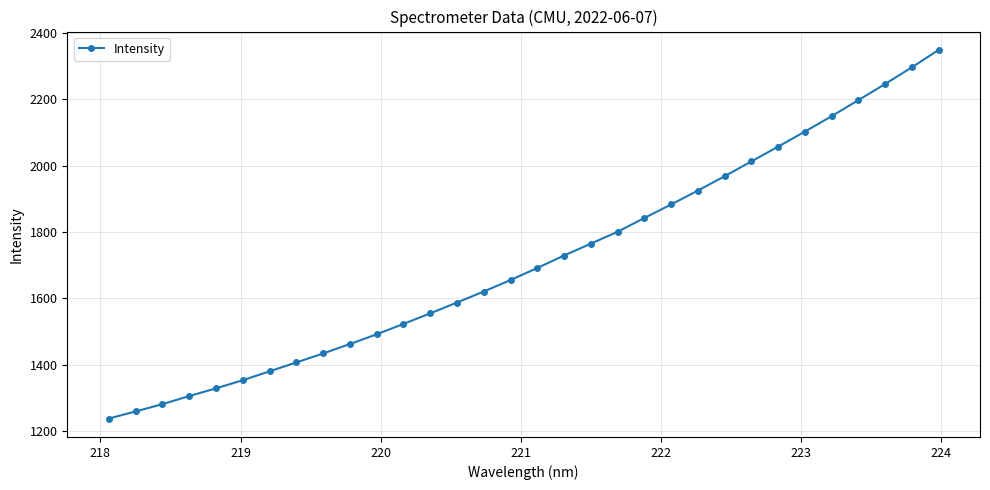

Count the number of values greater than 1691.

16